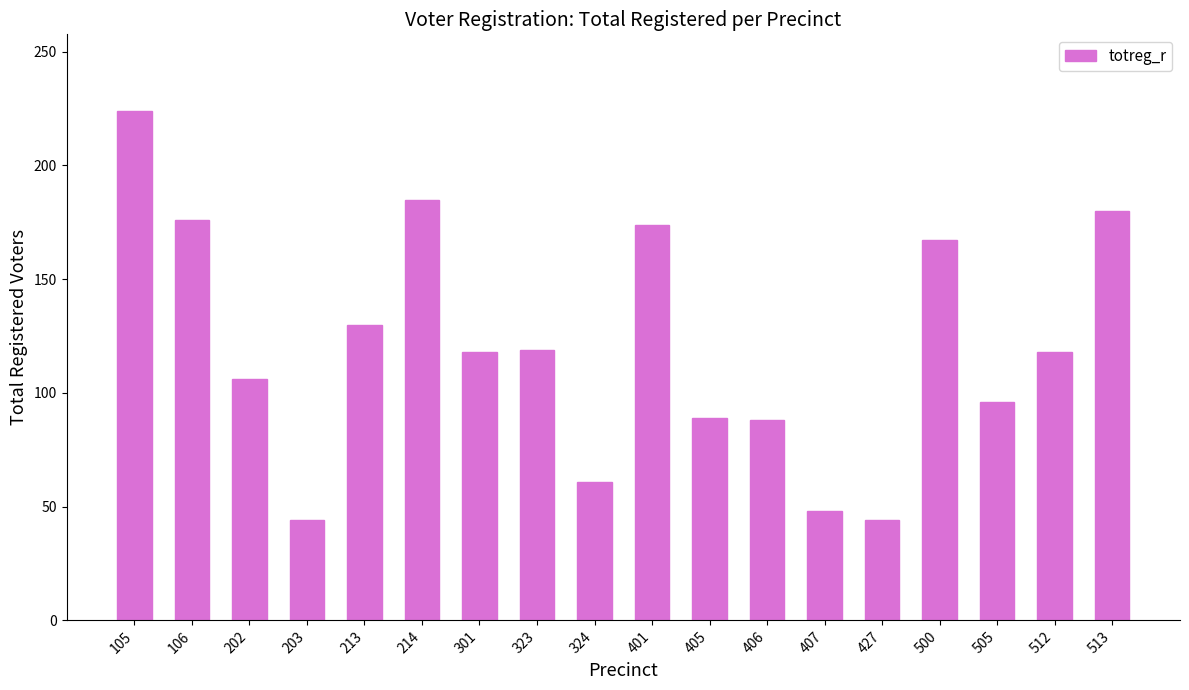

How many data points are less than 118?

8